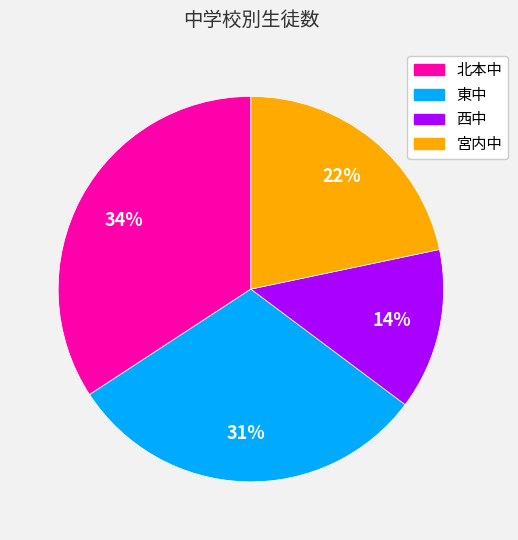

To the nearest percent, what percentage of the pie is 西中?

14%